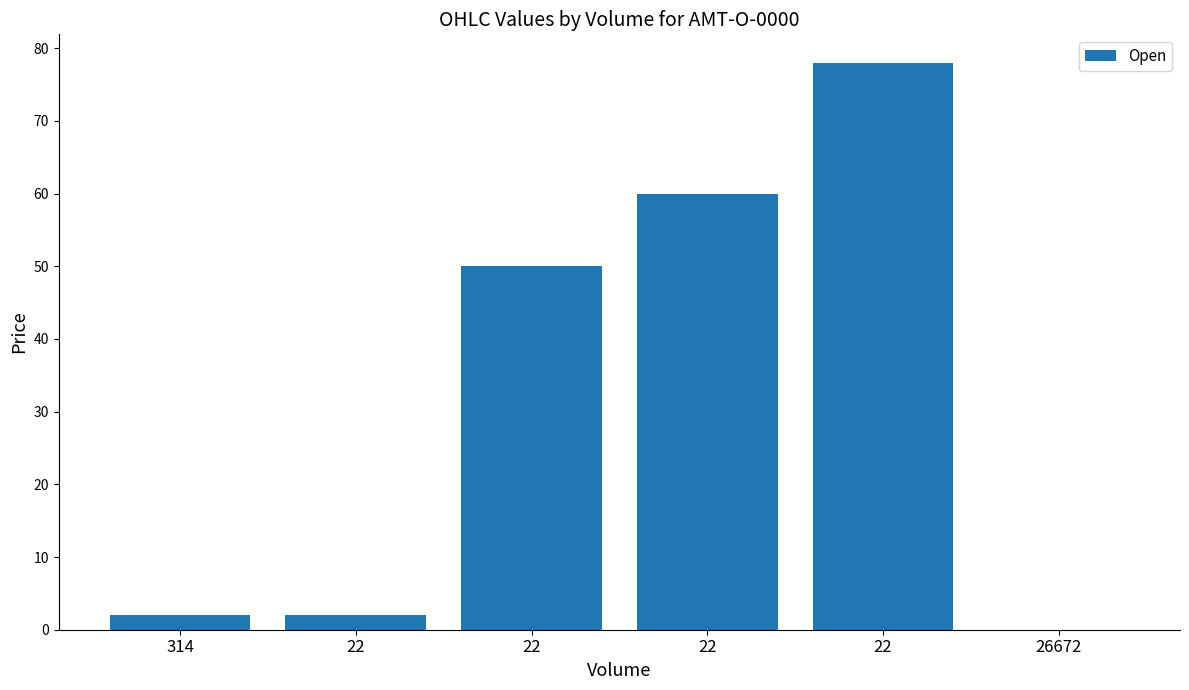

How many series are shown in this chart?

1